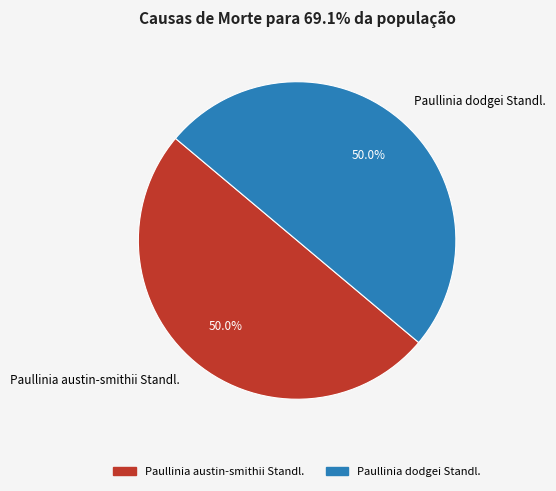

What is the ratio of the value at Paullinia austin-smithii Standl. to the value at Paullinia dodgei Standl.?

1.0